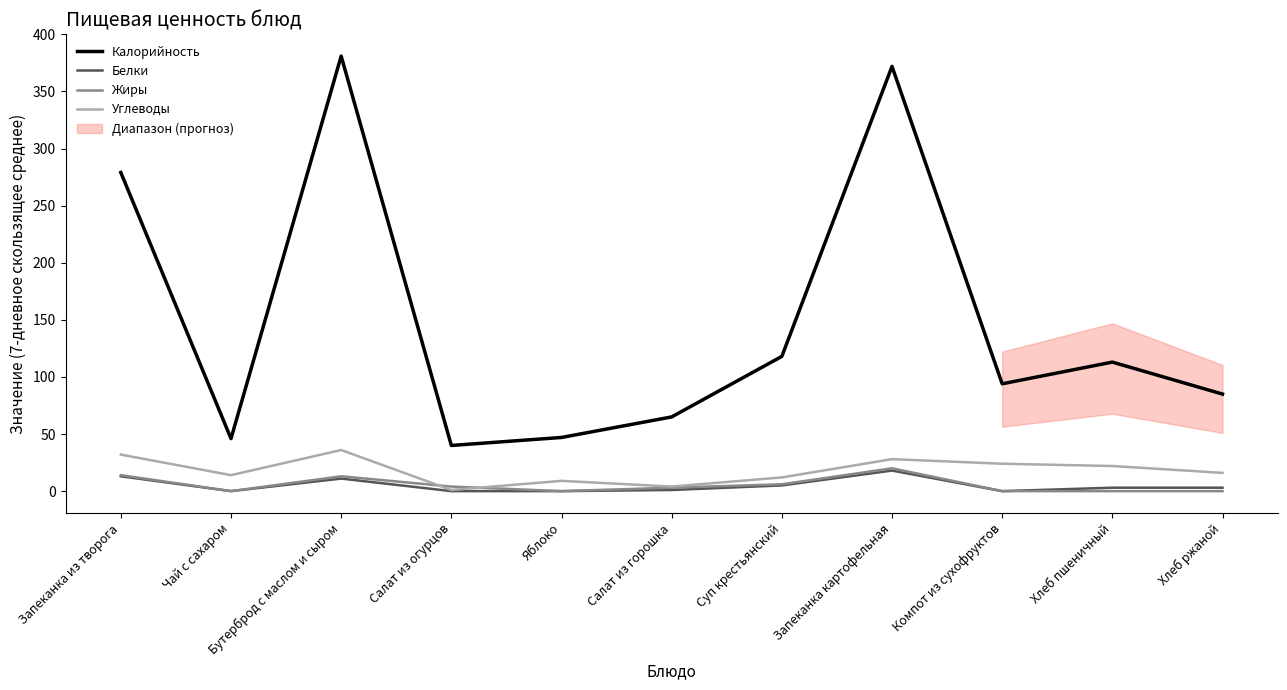

What is the value of the Калорийность point at the 8th from the left?

372